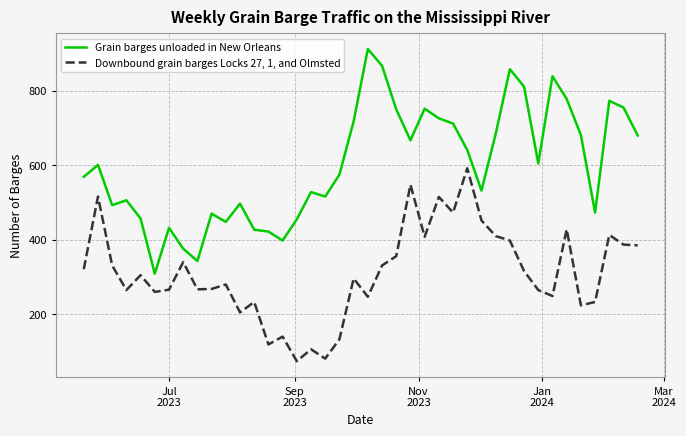

Rank the series by their average value, from lowest to highest.

Downbound grain barges Locks 27, 1, and Olmsted, Grain barges unloaded in New Orleans